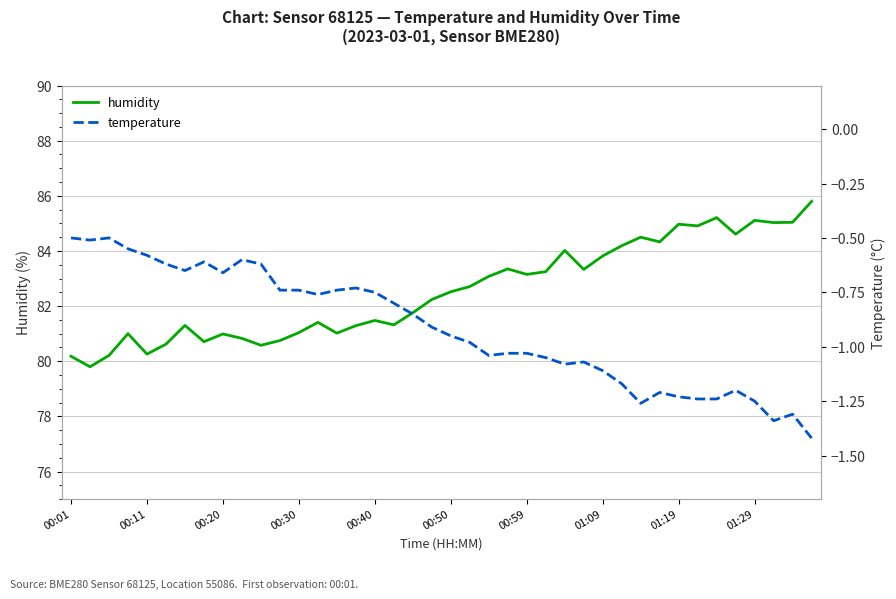

The value of humidity at 00:50 is 26.9. True or false?

False